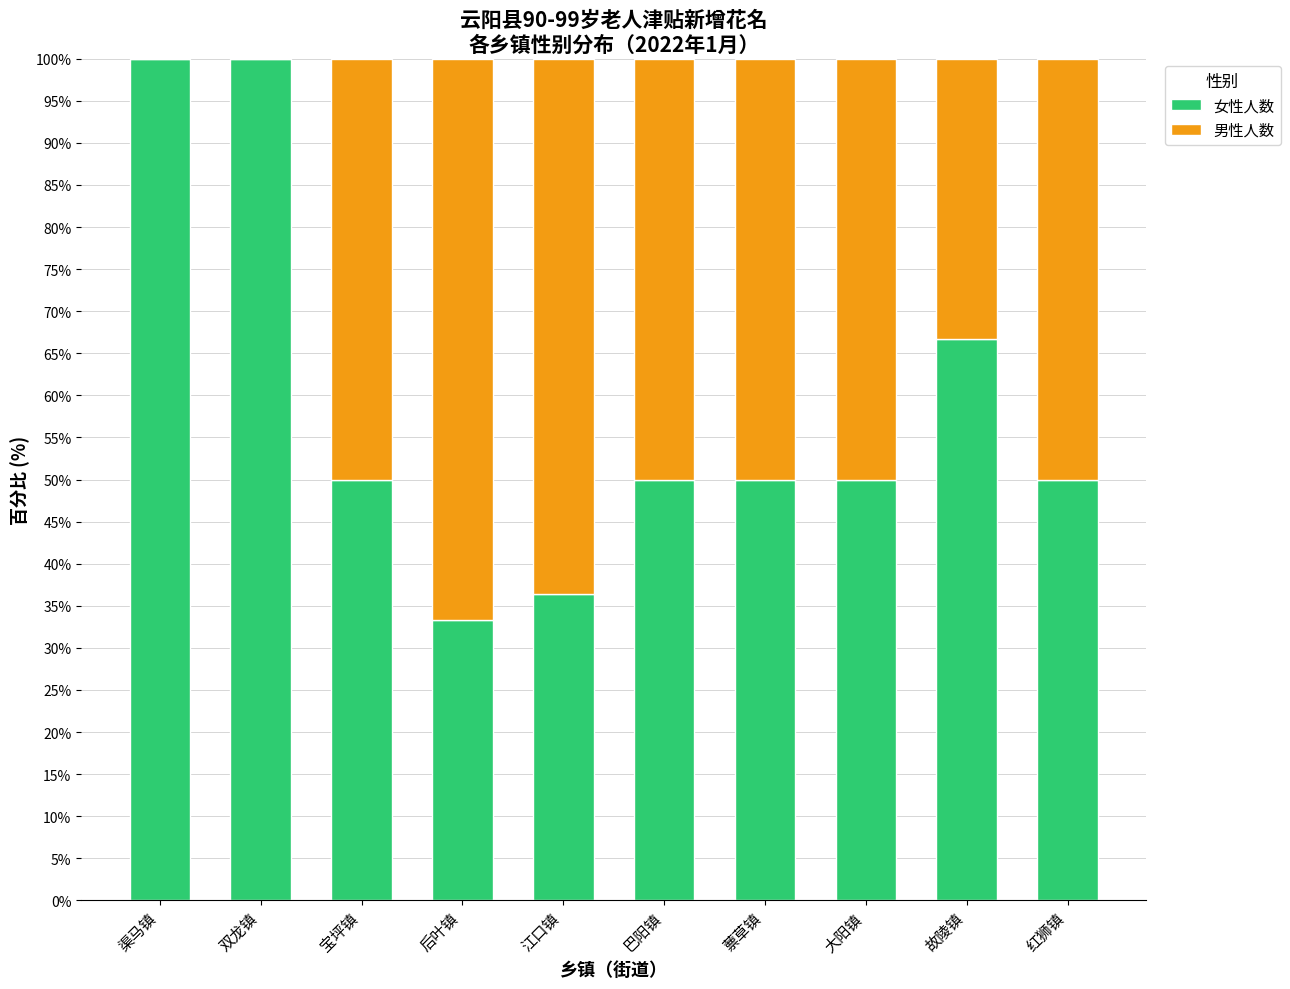

Reading right to left, transcribe the values for 女性人数.

红狮镇=50.0	故陵镇=66.7	大阳镇=50.0	蔈草镇=50.0	巴阳镇=50.0	江口镇=36.4	后叶镇=33.3	宝坪镇=50.0	双龙镇=100.0	渠马镇=100.0